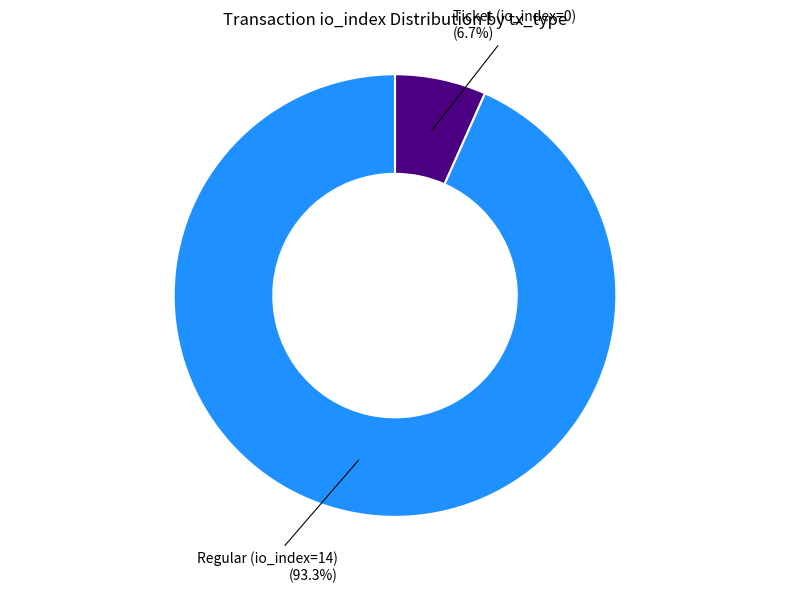

Does any single category account for the majority?

Yes